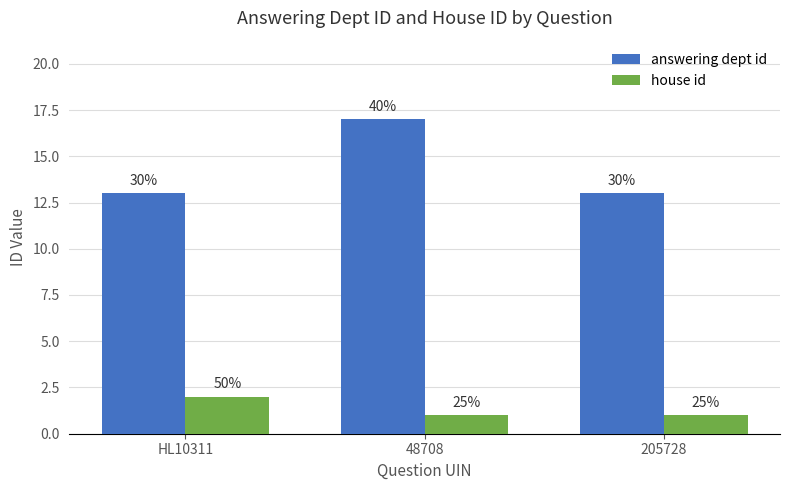

How many bars are there in each group?

2